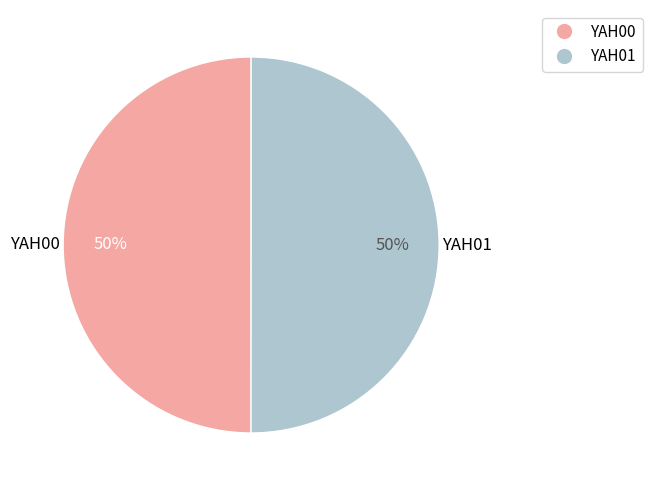

Count the number of slices in the pie.

2